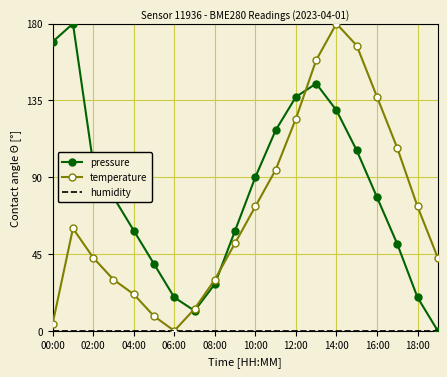

In temperature, how many points are higher than both neighbors (excluding endpoints)?

2